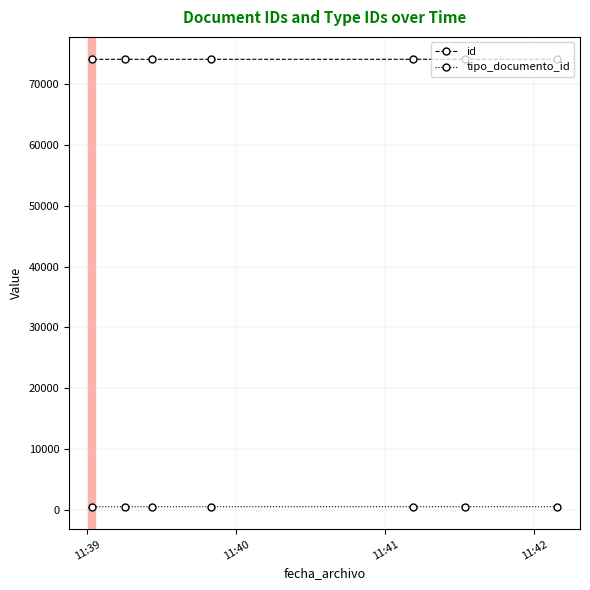

Which series has the largest total across all categories?

id